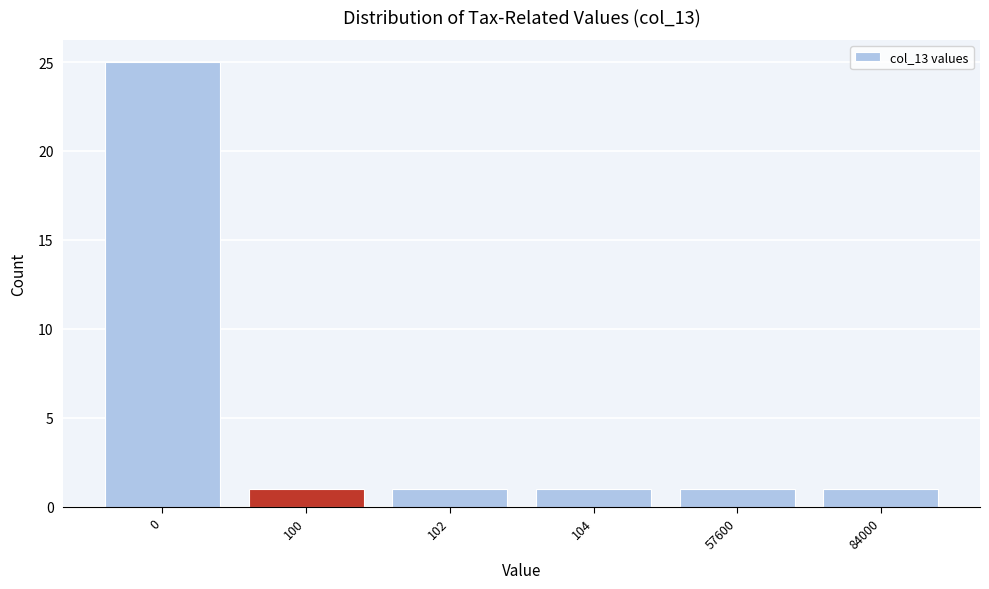

Reading left to right, extract all data points from this chart.

25	1	1	1	1	1